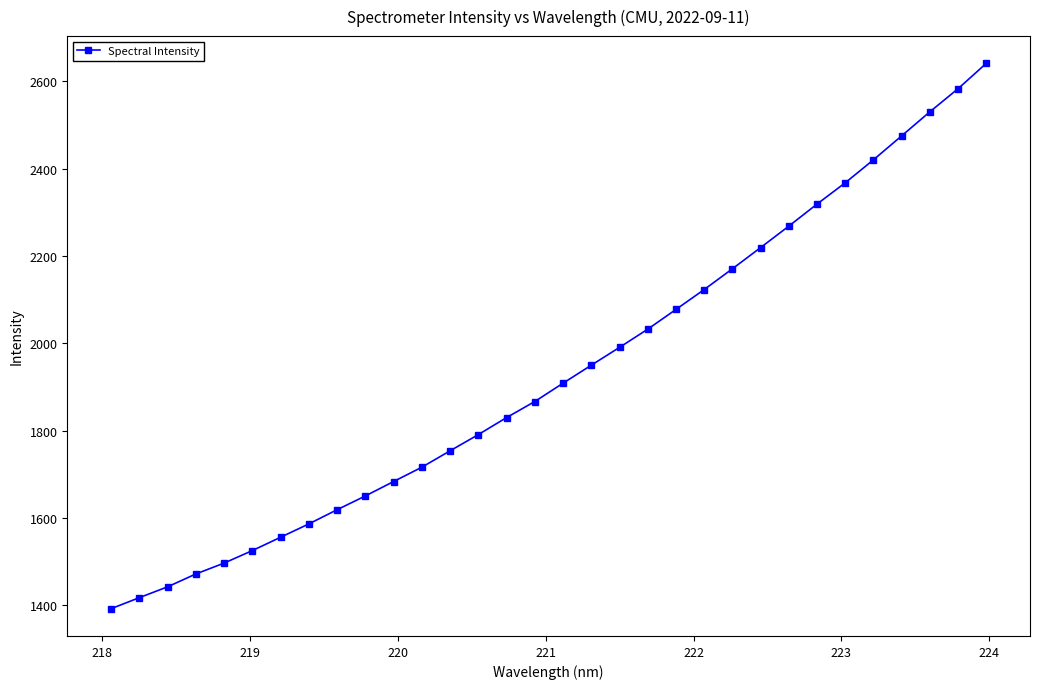

What is the minimum value shown in the chart?

1392.6